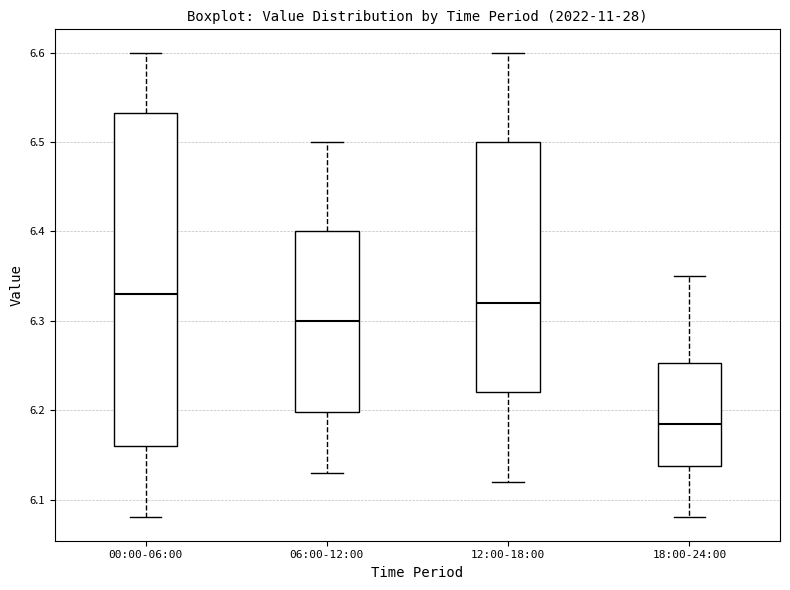

Which box is the tallest, from its lower edge to its upper edge?

00:00-06:00